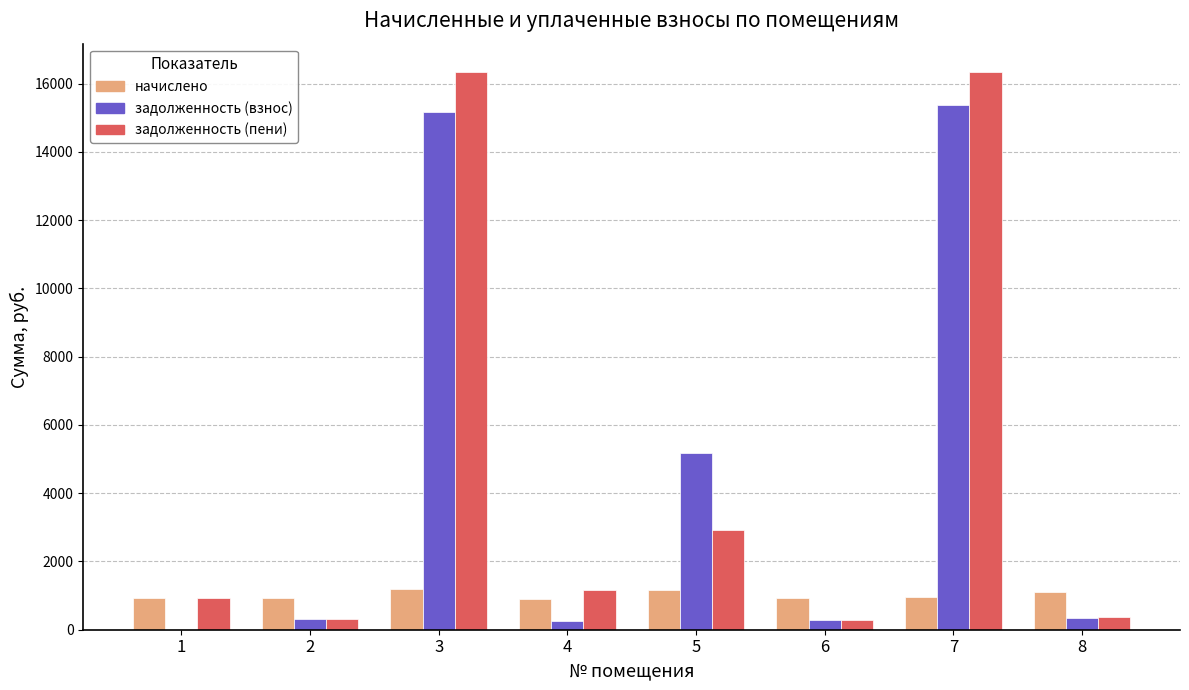

Between 4 and 5, which series saw the biggest shift?

задолженность (взнос)